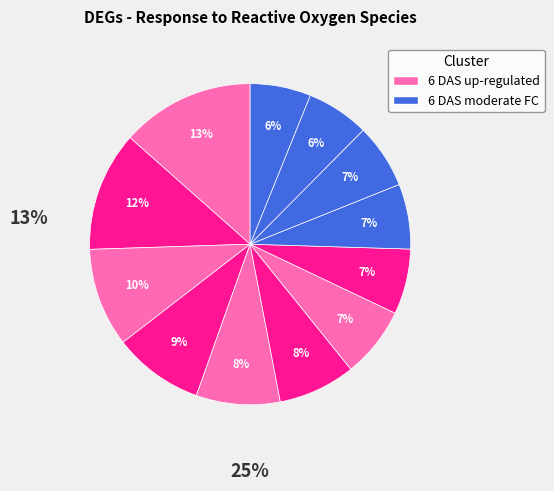

How many segments does this pie chart have?

12